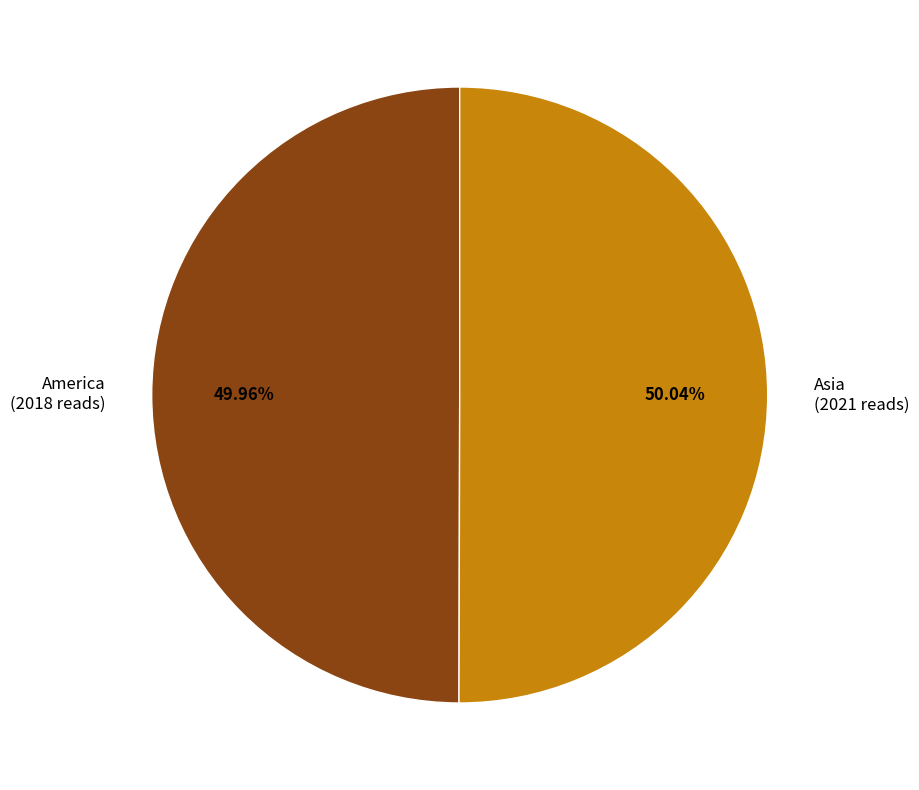

True or false: America accounts for 43% of the total.

False